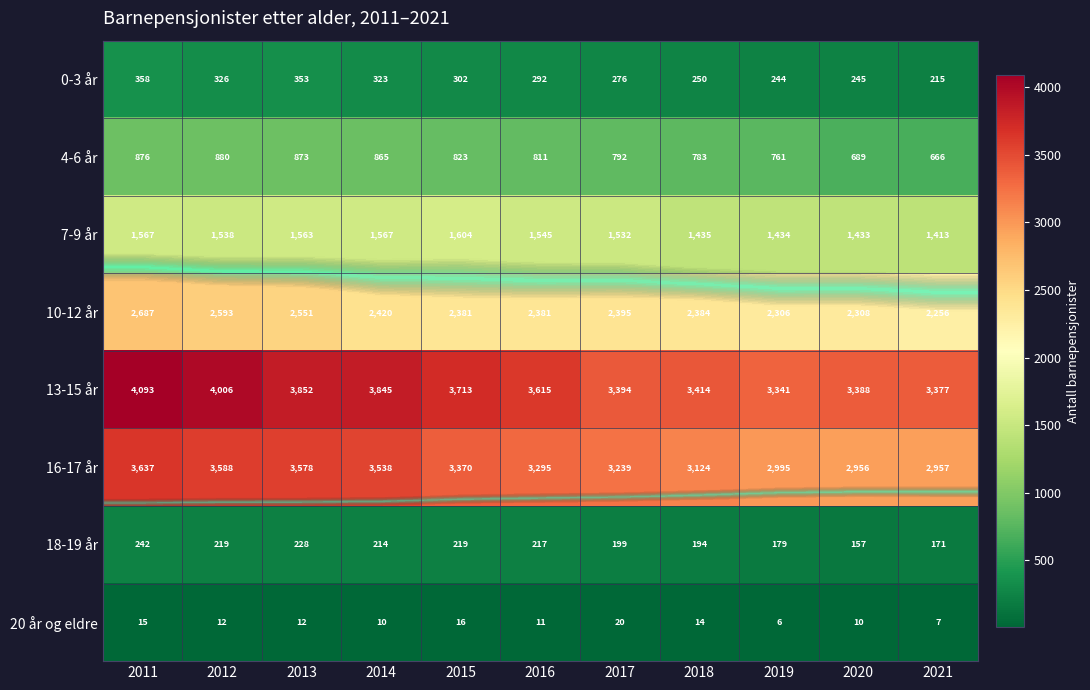

Rank the series by their maximum value, from highest to lowest.

13-15 år, 16-17 år, 10-12 år, 7-9 år, 4-6 år, 0-3 år, 18-19 år, 20 år og eldre